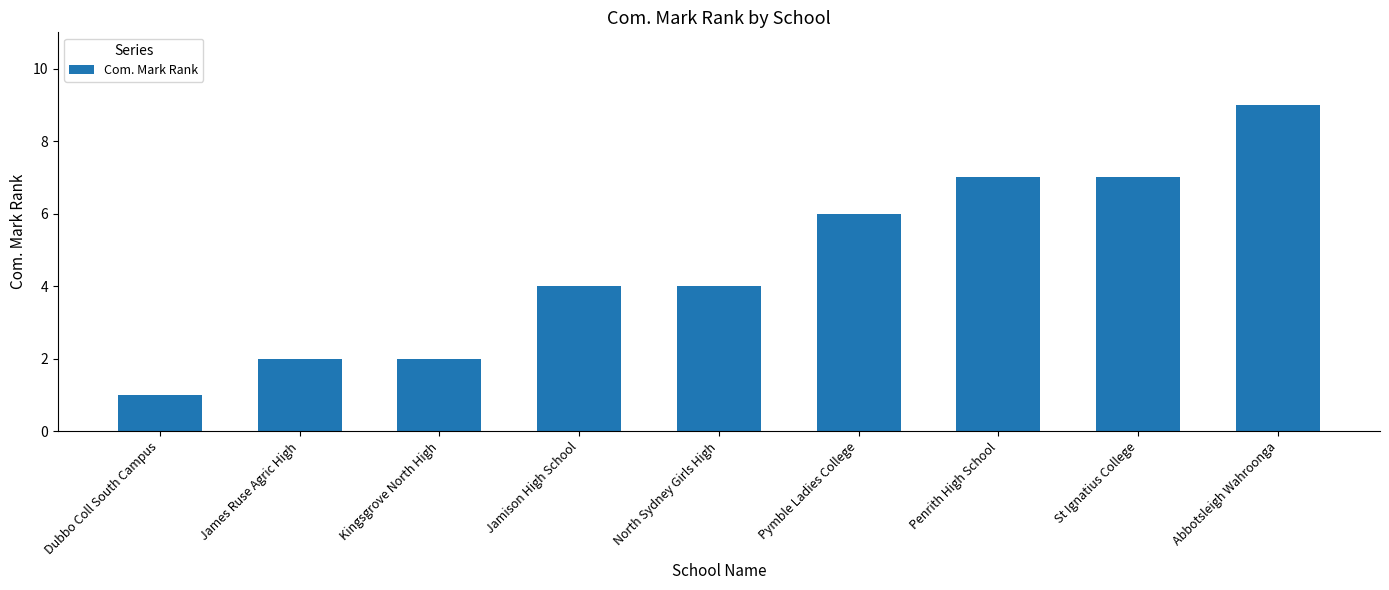

The value at Kingsgrove North High is 1. True or false?

False